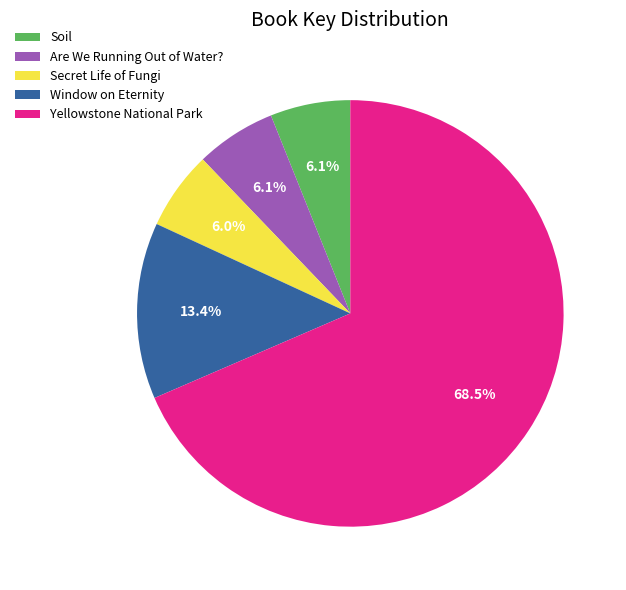

Which has a higher value, Are We Running Out of Water? or Window on Eternity?

Window on Eternity